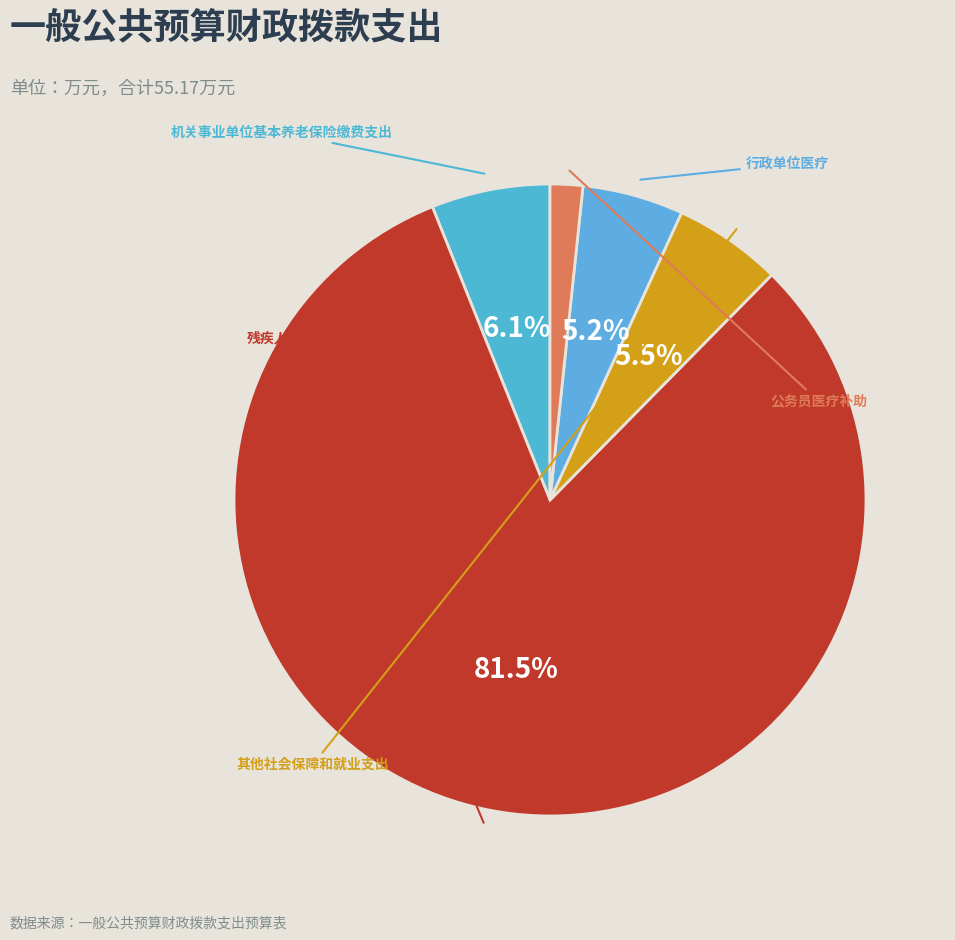

Which category accounts for the majority?

残疾人康复